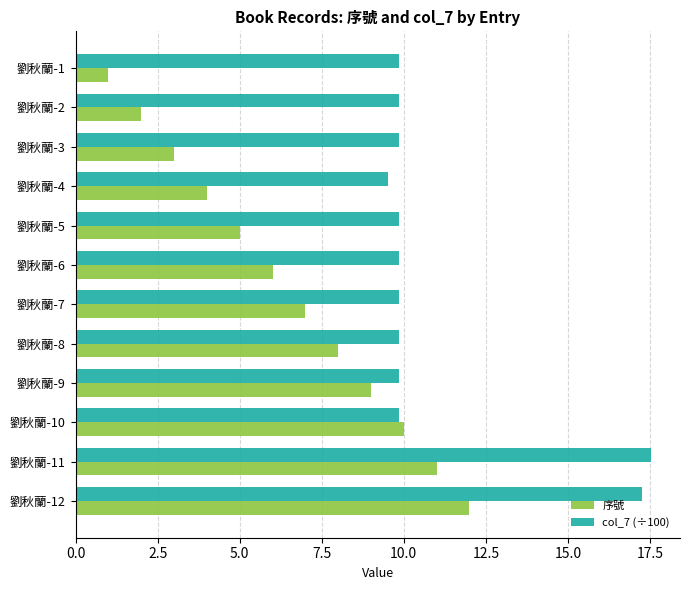

Is the value of col_7 (÷100) at 劉秋蘭-11 greater than the value of 序號 at 劉秋蘭-10?

Yes